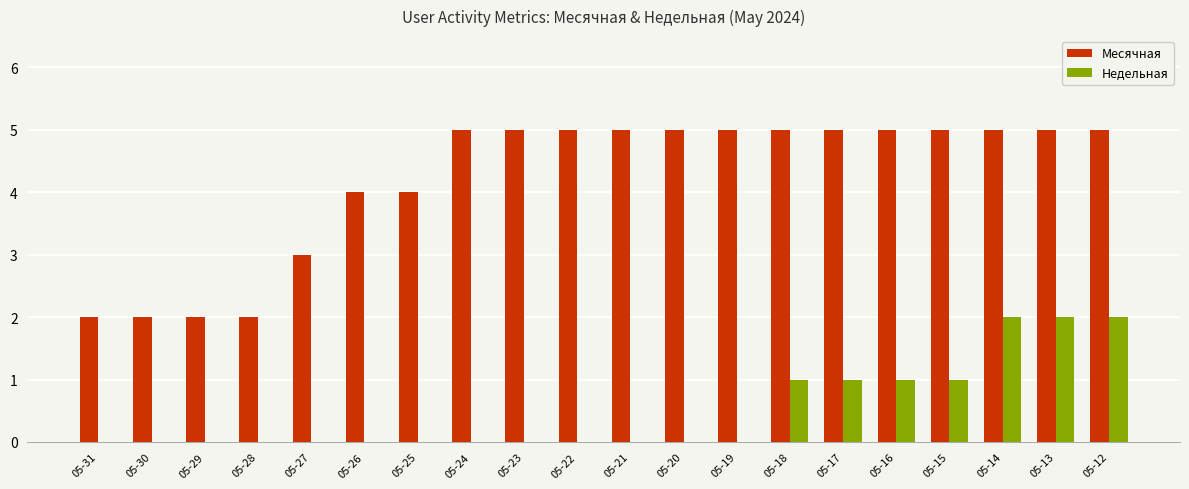

What is the greatest value displayed?

5